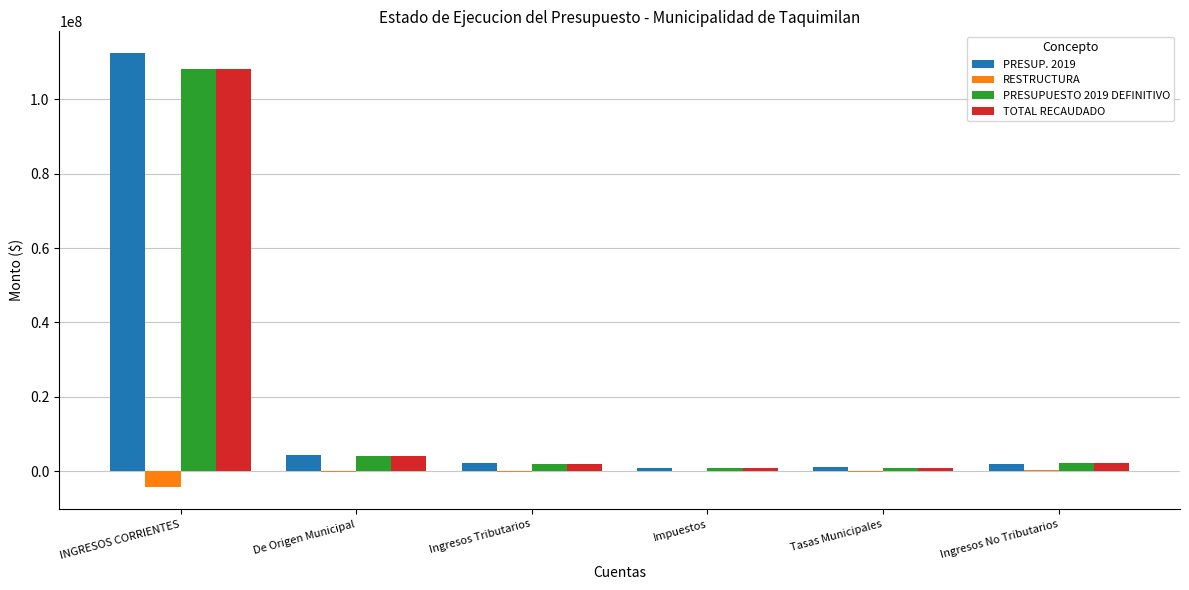

What are all the series names shown in the legend?

PRESUP. 2019, RESTRUCTURA, PRESUPUESTO 2019 DEFINITIVO, TOTAL RECAUDADO